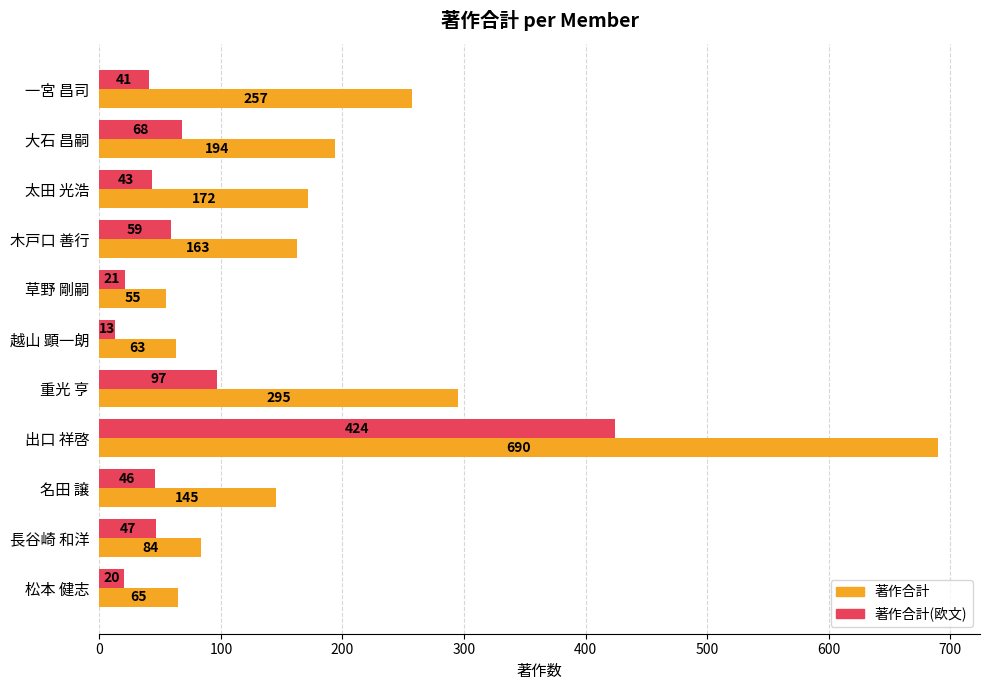

Rank the categories by 著作合計 value from highest to lowest.

出口 祥啓, 重光 亨, 一宮 昌司, 大石 昌嗣, 太田 光浩, 木戸口 善行, 名田 譲, 長谷崎 和洋, 松本 健志, 越山 顕一朗, 草野 剛嗣